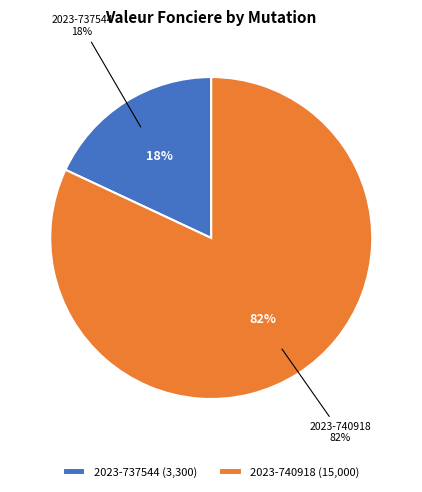

The 2023-740918 slice represents 82% of the pie. True or false?

True